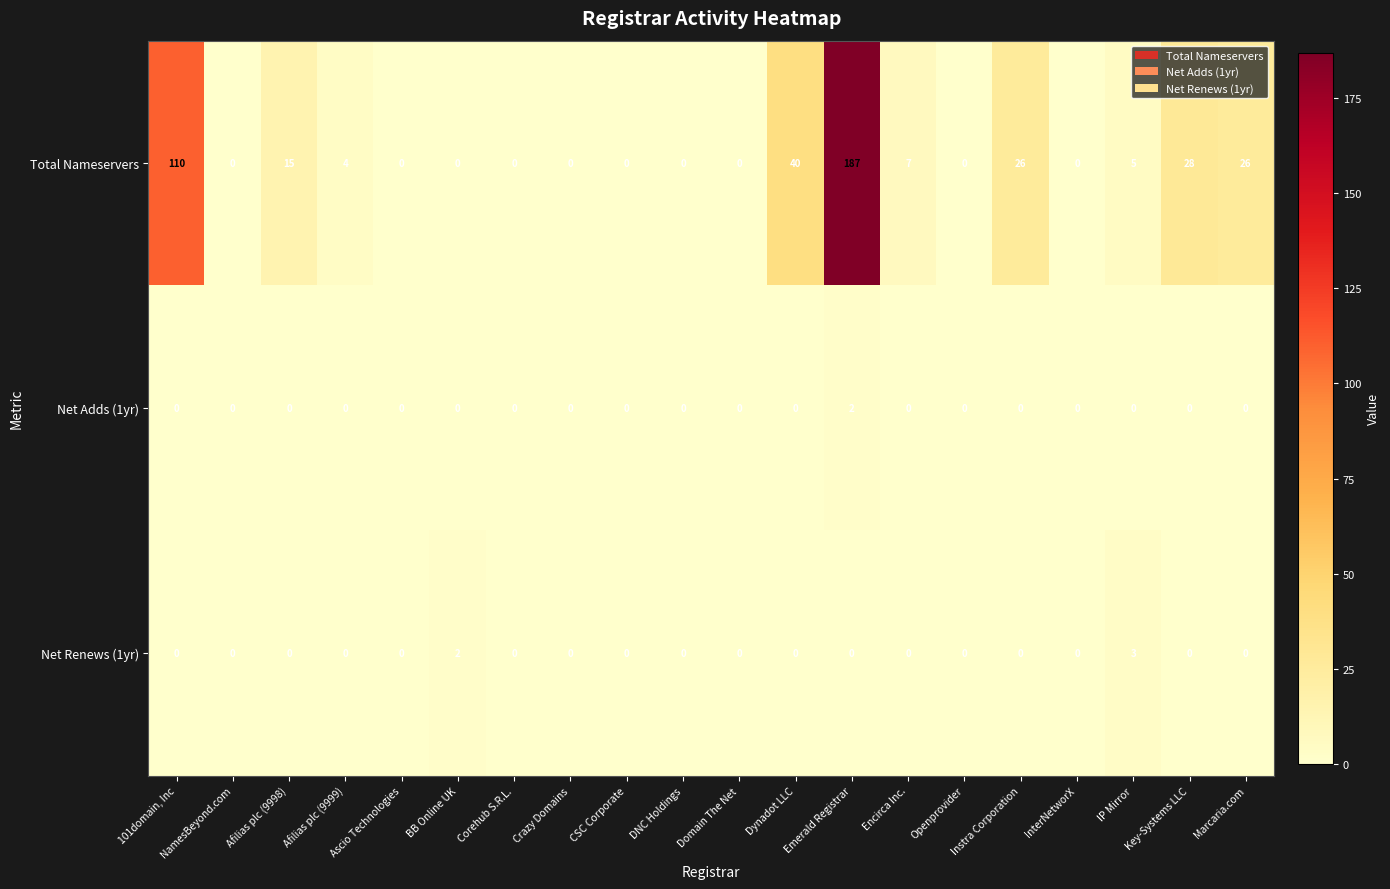

What is the difference between the highest and lowest values at 101domain, Inc?

110